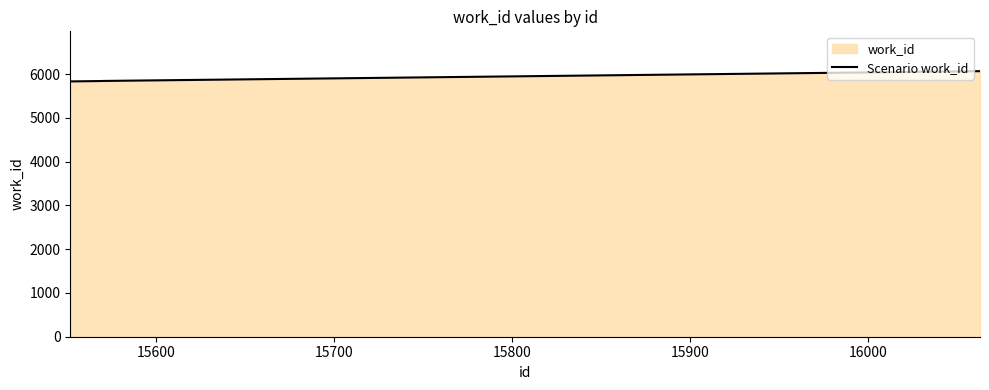

True or false: there are more than 1 points higher than both neighbors.

False